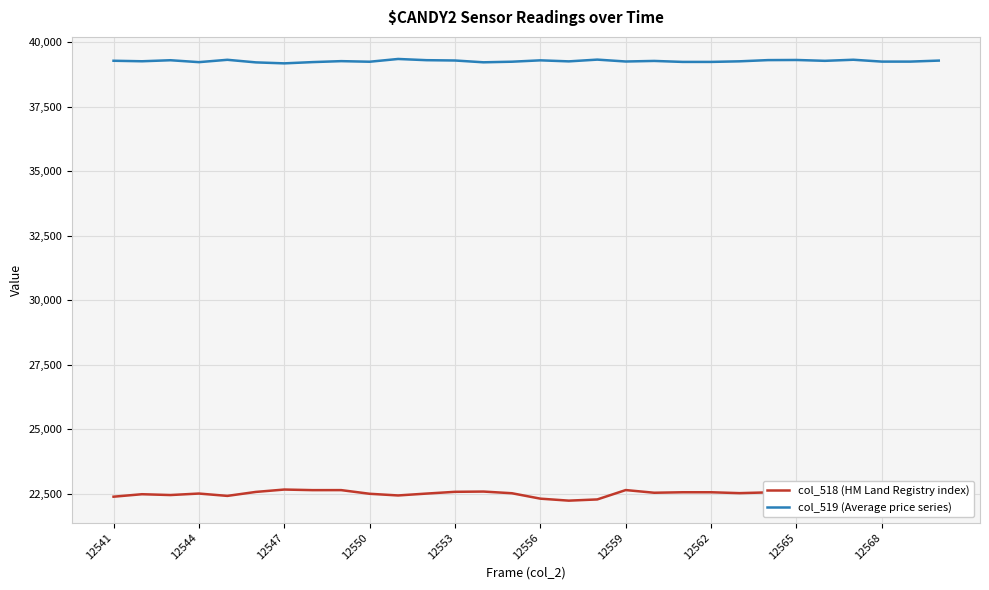

List the series in order of their peak value, lowest first.

col_518 (HM Land Registry index), col_519 (Average price series)